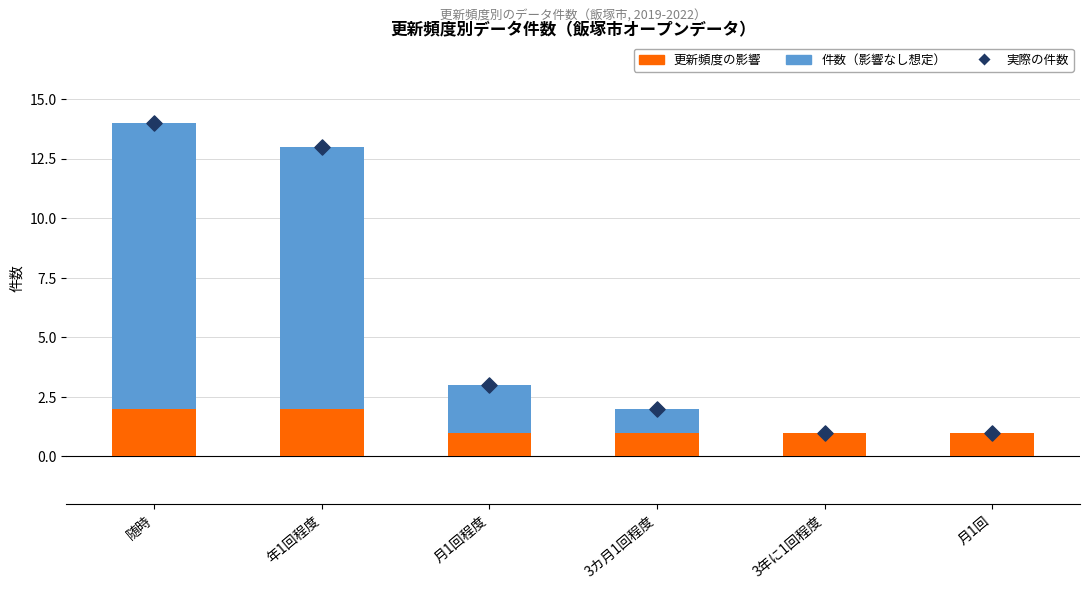

At how many categories does at least one series exceed 5?

2